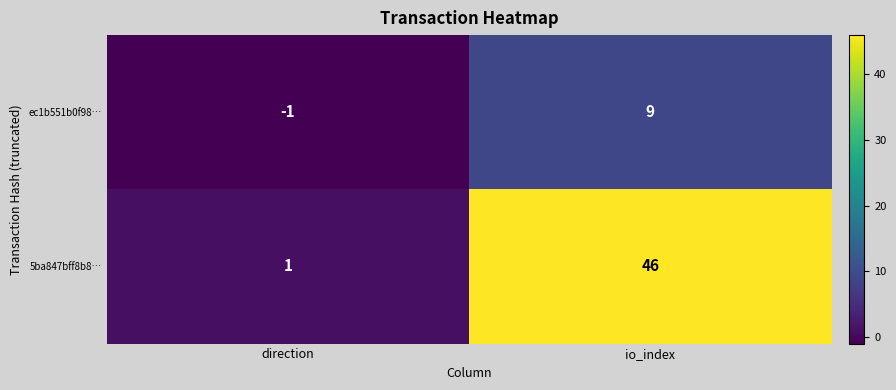

The 5ba847bff8b8… series shows 0 at direction. True or false?

False